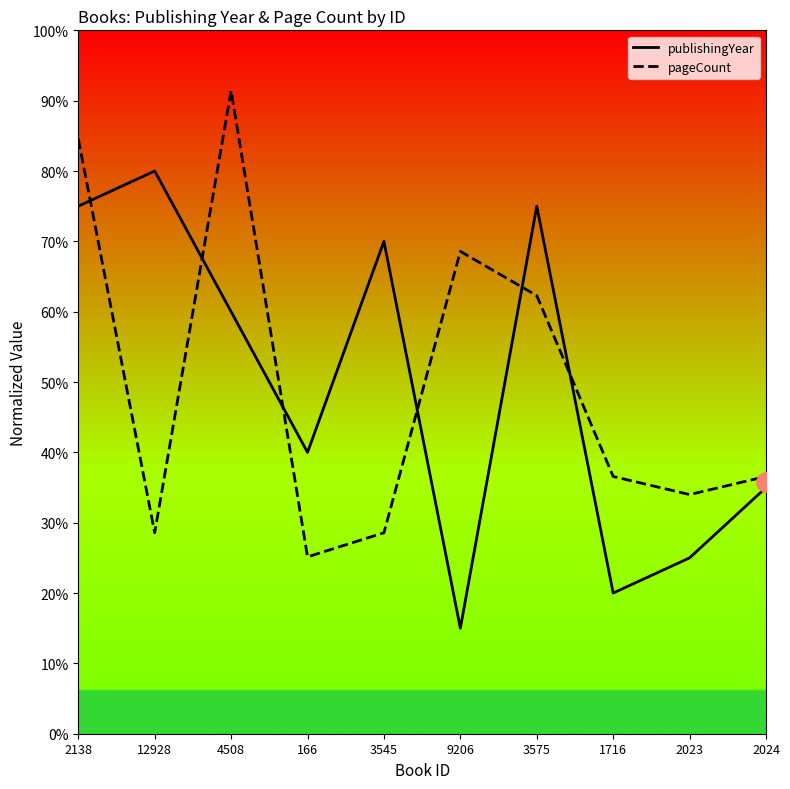

At which label does pageCount reach its minimum?

166